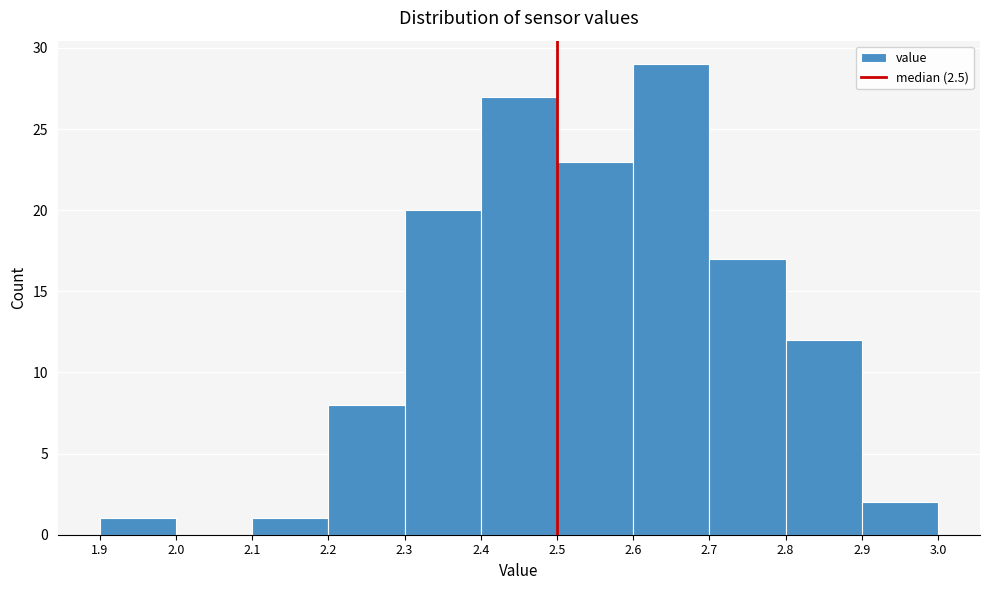

Reading left to right, list every bar in this chart as the range it spans on the x-axis followed by its height. The values are not printed on the chart, so give them approximately, as read against the axis.

1.9 to 2.0: 1
2.0 to 2.1: 0
2.1 to 2.2: 1
2.2 to 2.3: 8
2.3 to 2.4: 20
2.4 to 2.5: 27
2.5 to 2.6: 23
2.6 to 2.7: 29
2.7 to 2.8: 17
2.8 to 2.9: 12
2.9 to 3.0: 2